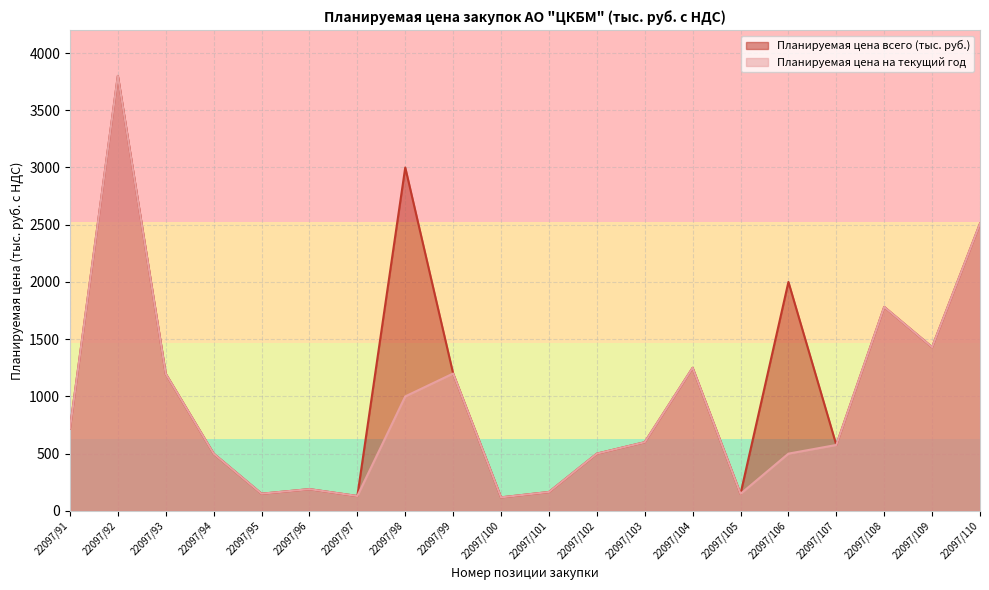

List the series in order of their peak value, lowest first.

Планируемая цена всего (тыс. руб.), Планируемая цена на текущий год